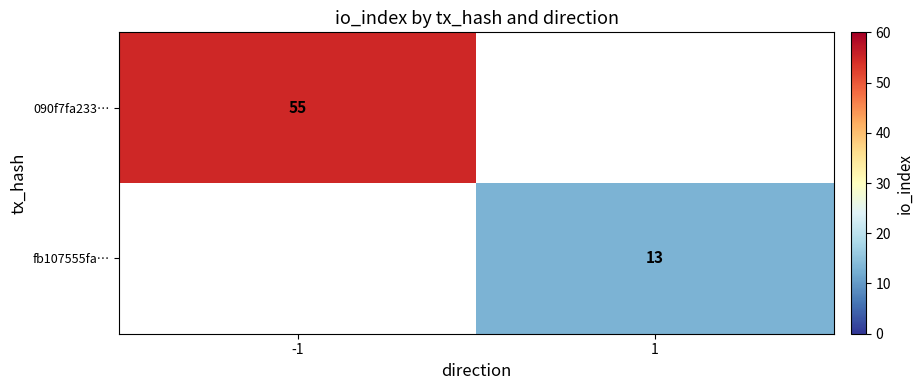

At which category does the chart reach its minimum across all series?

1